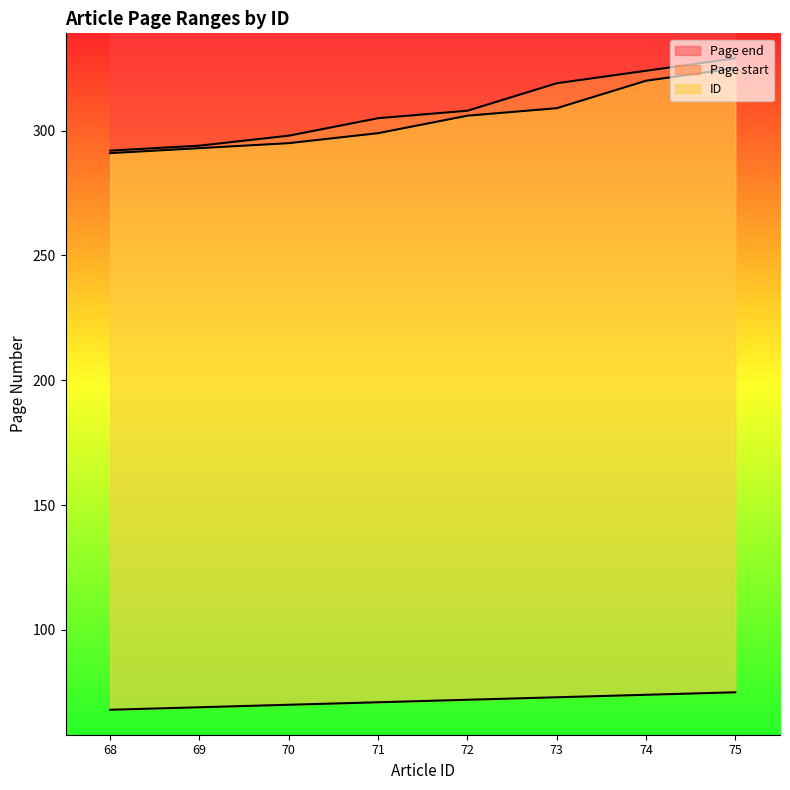

Rank the series at 71 from lowest to highest value.

ID, Page start, Page end